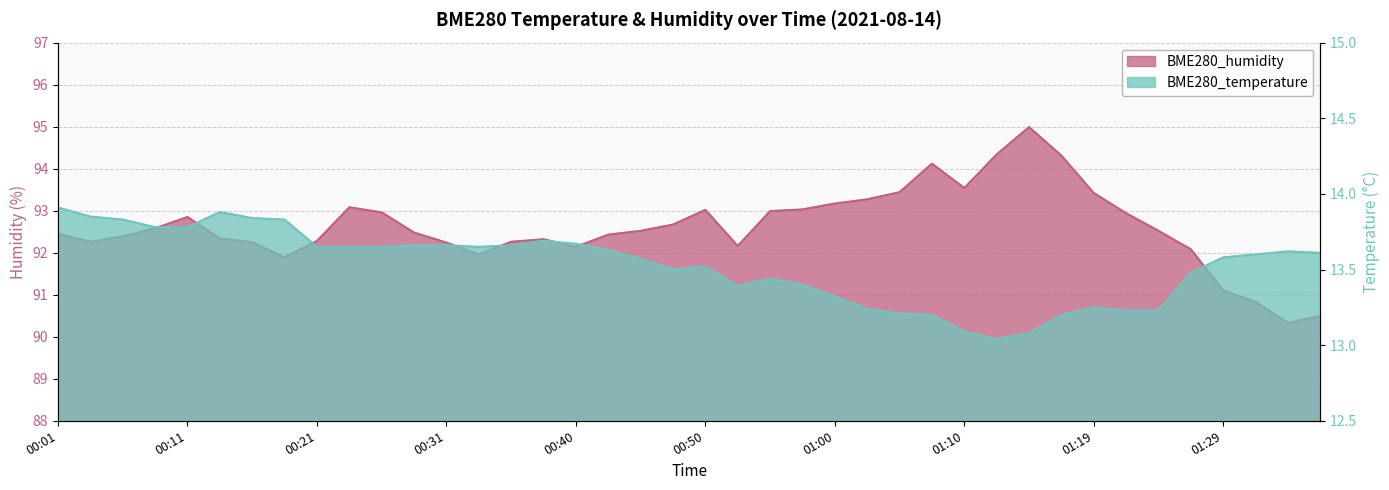

At which category is the sum across all series the highest?

01:14